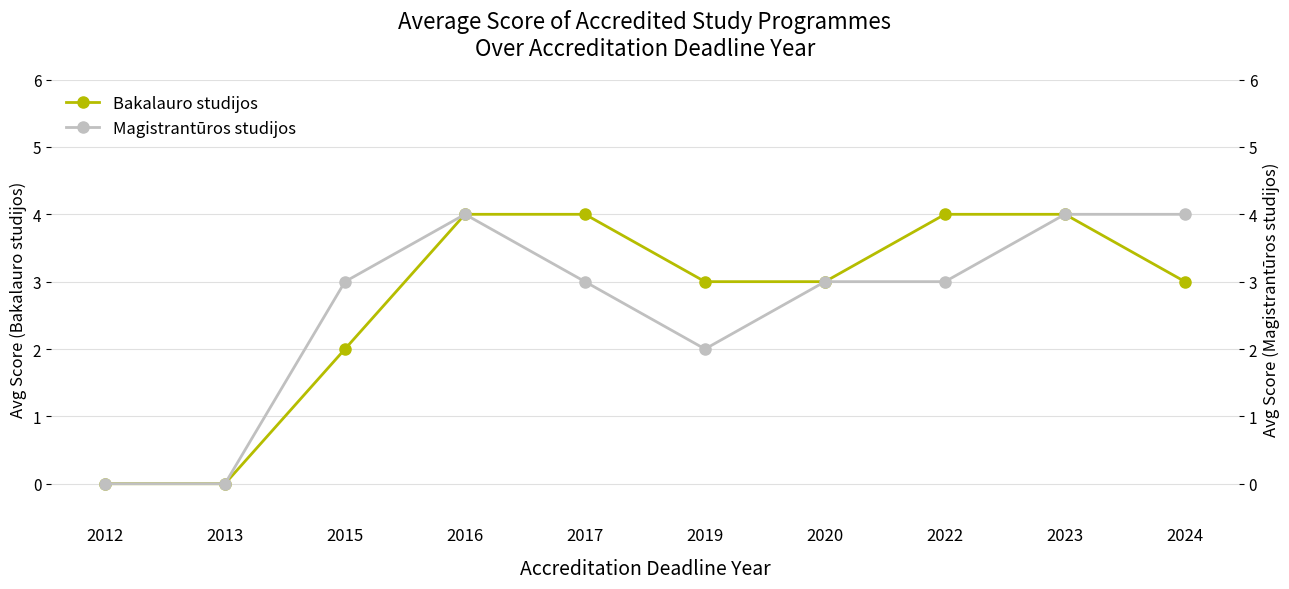

True or false: Magistrantūros studijos and Bakalauro studijos cross at least once.

False